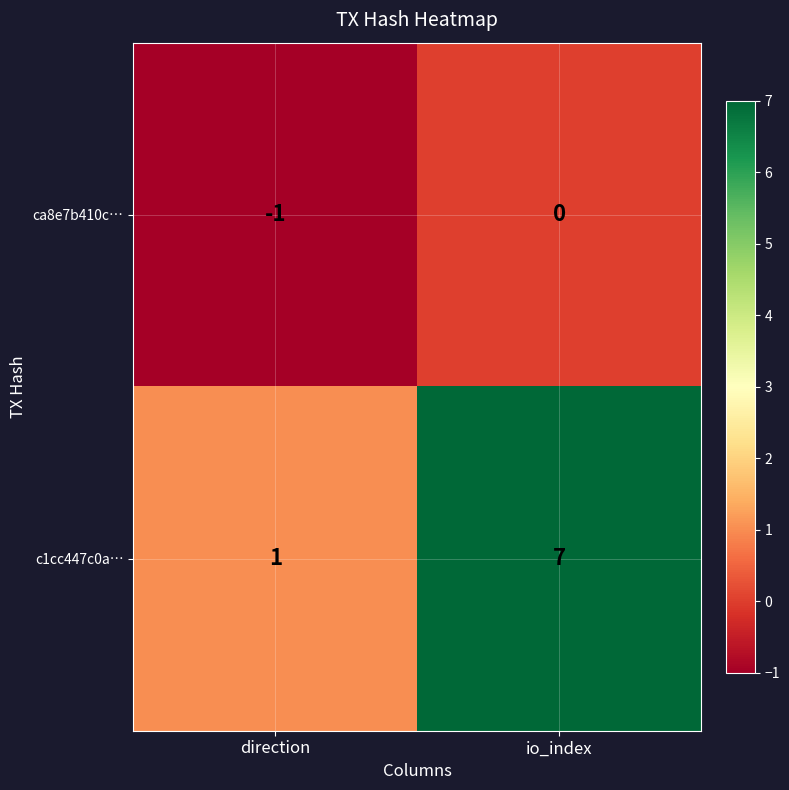

Which category has the lowest value in the c1cc447c0a… series?

direction